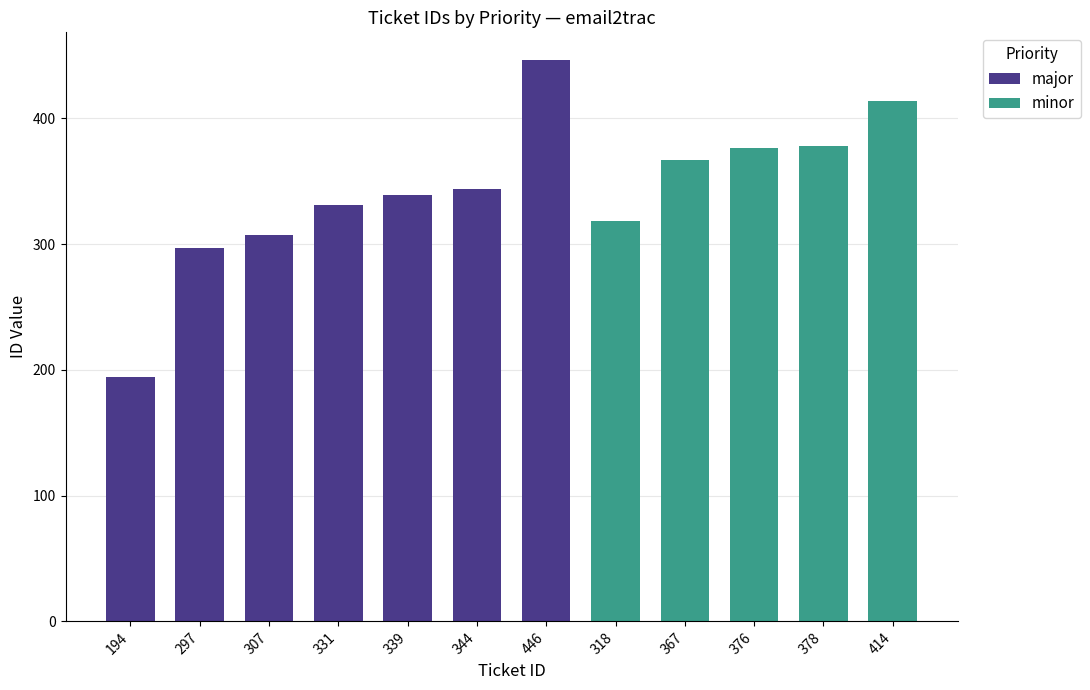

What is the sum of all major values?

2258